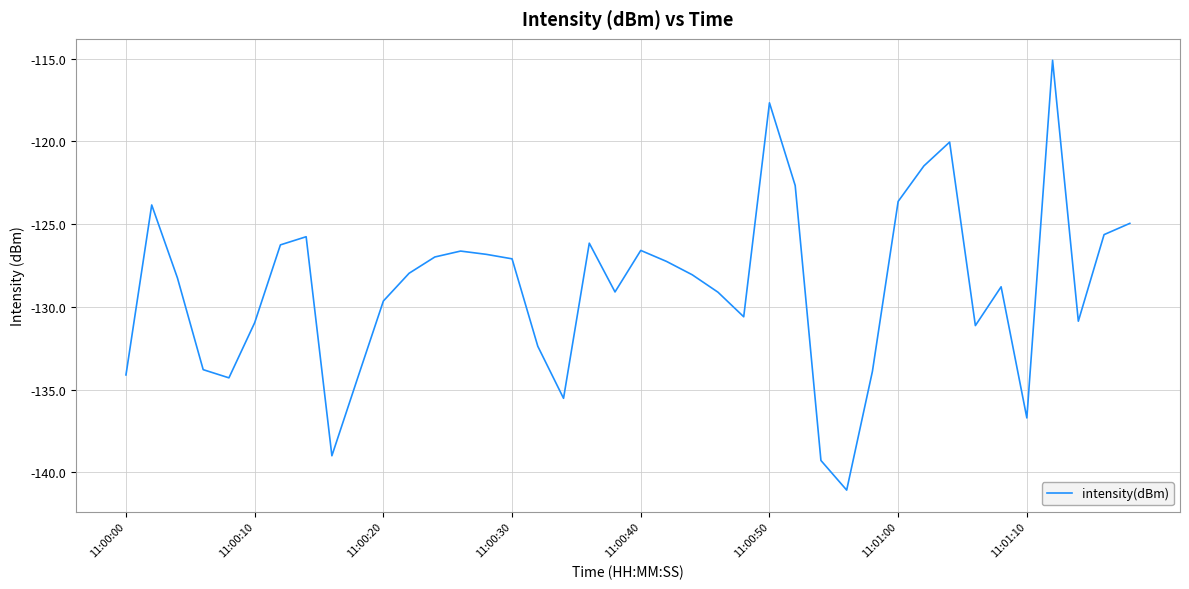

What is the maximum value shown in the chart?

-115.1